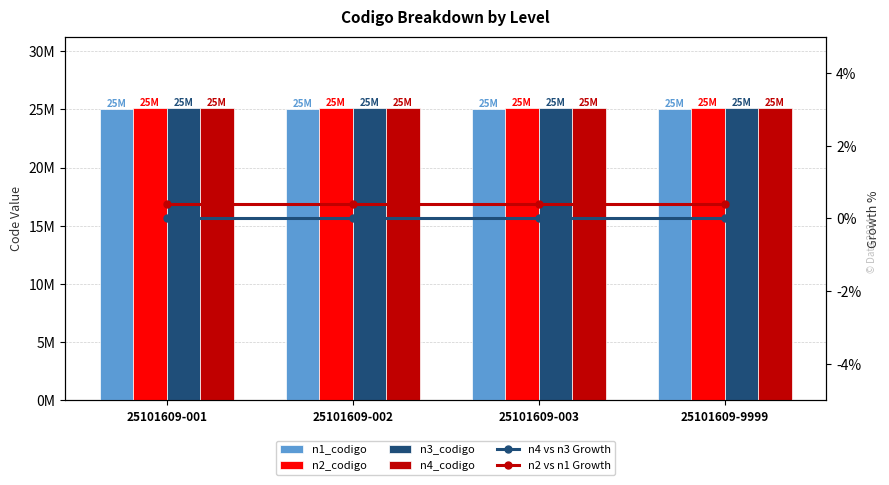

Between 25101609-001 and 25101609-003, which series saw the biggest shift?

n1_codigo